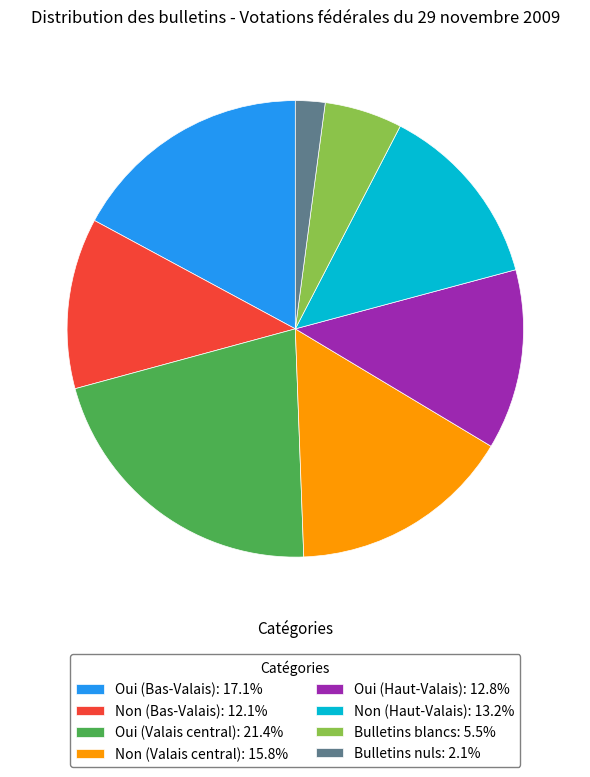

Does Non (Valais central): 15.8% account for over 50% of the chart?

No